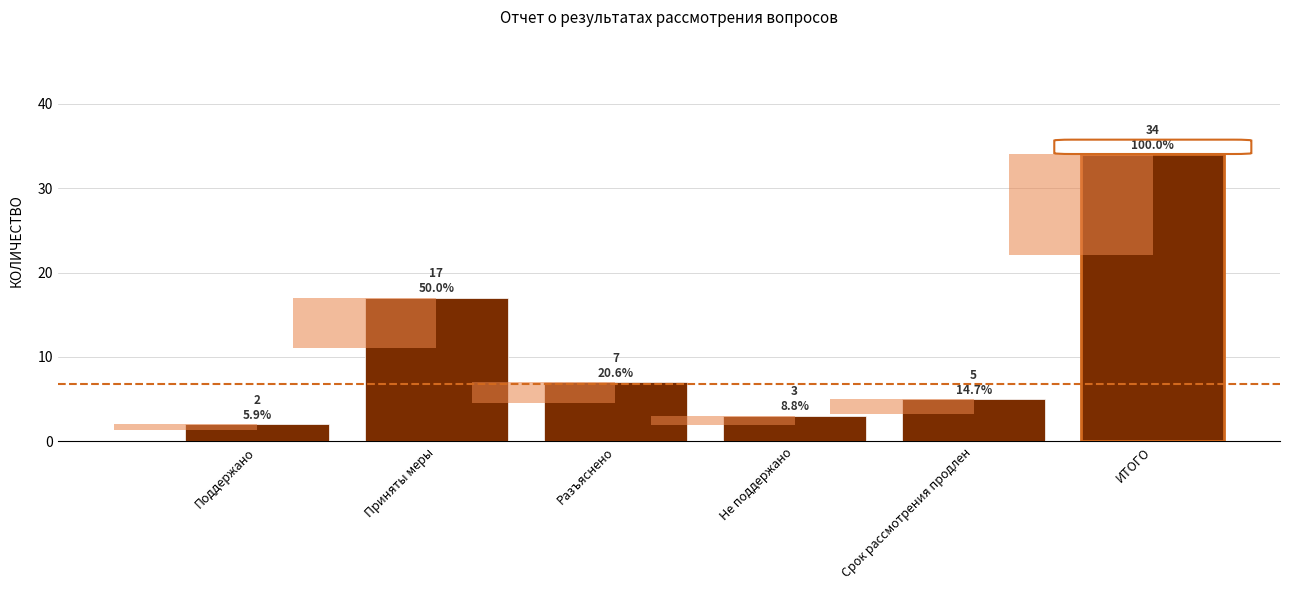

True or false: the data shows 5 at Не поддержано.

False